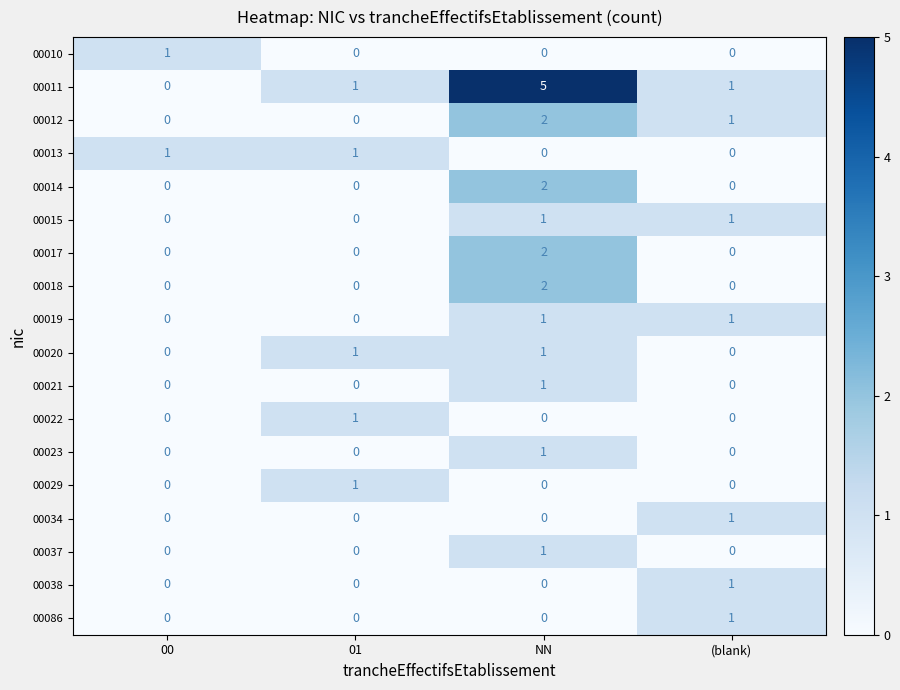

Which label corresponds to the largest value in the chart?

NN